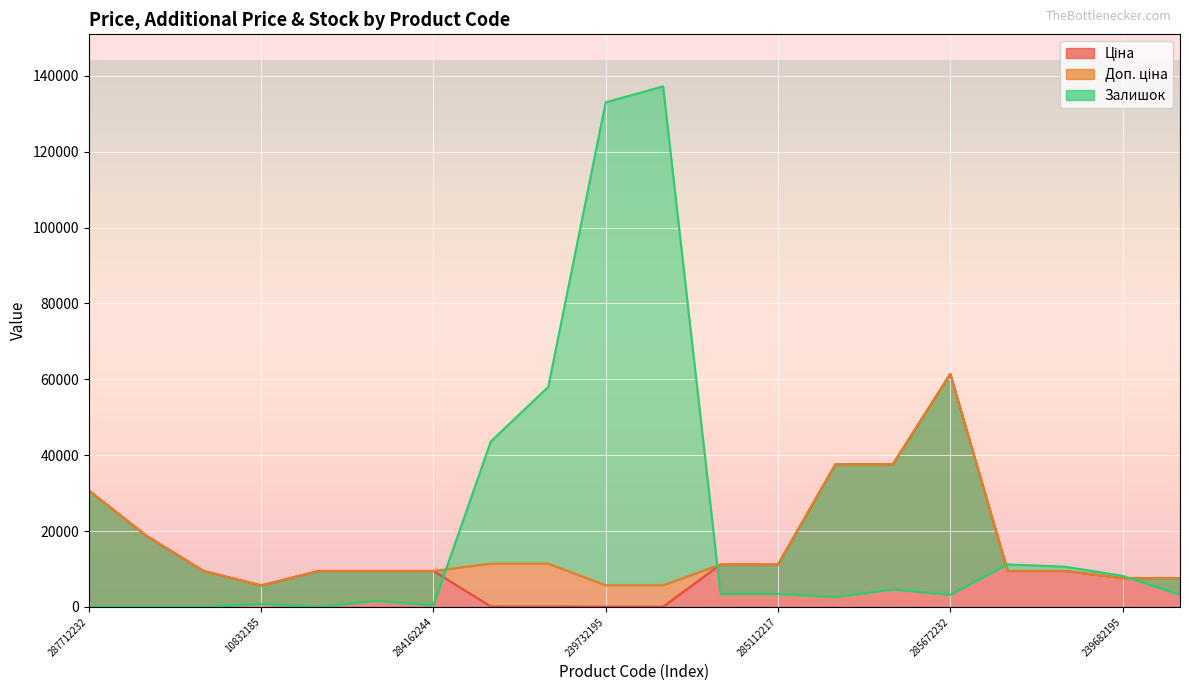

List the series in order of their peak value, highest first.

Залишок, Ціна, Доп. ціна